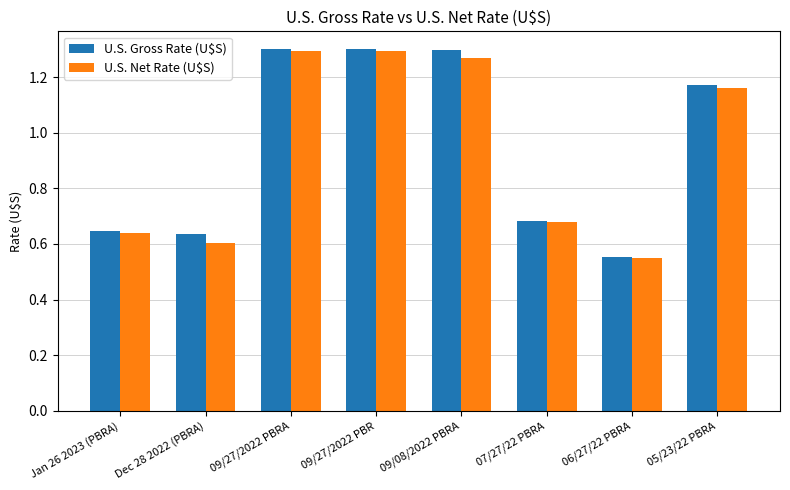

Where is U.S. Gross Rate (U$S) nearest to the value 0?

06/27/22 PBRA